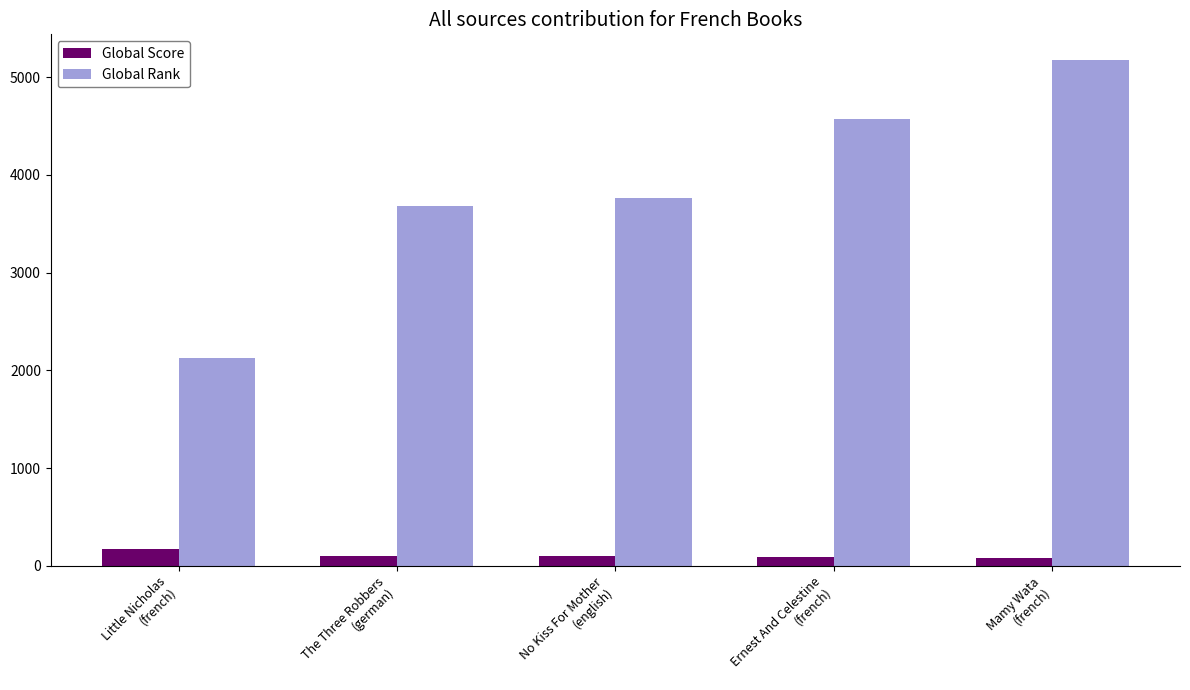

Rank the series by their average value, from lowest to highest.

Global Score, Global Rank